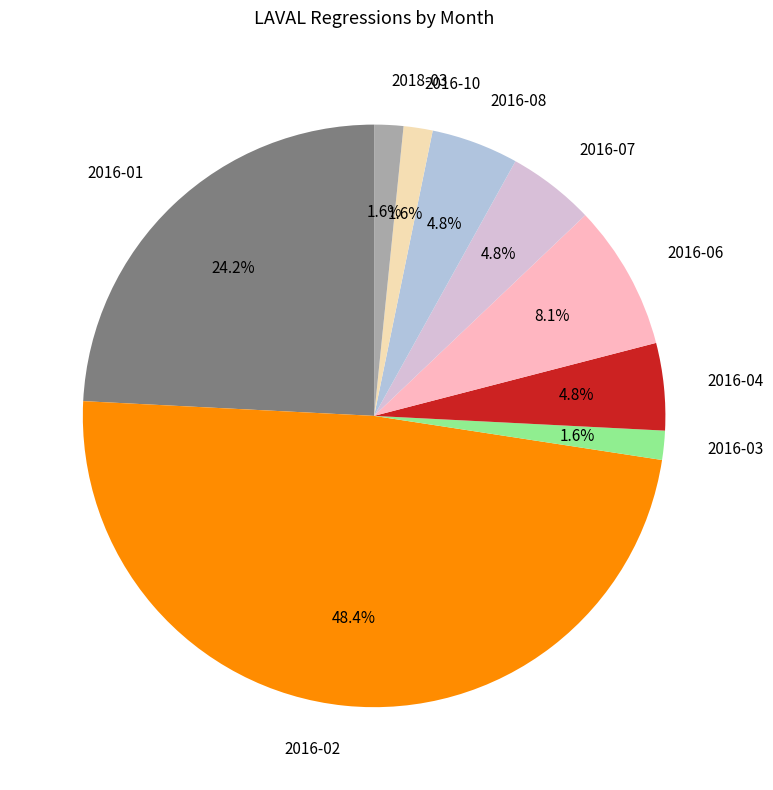

Which category has the biggest portion of the pie?

2016-02